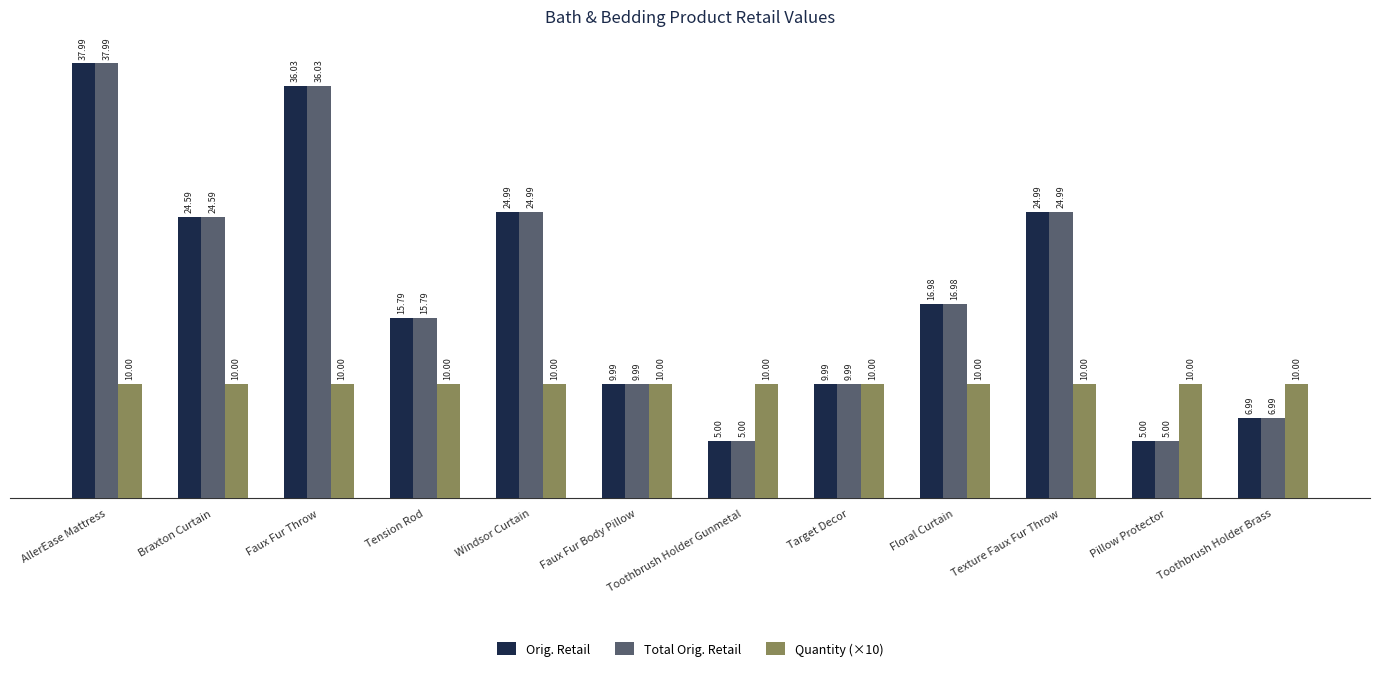

What is the spread (max minus min) of values at Toothbrush Holder Gunmetal?

5.0